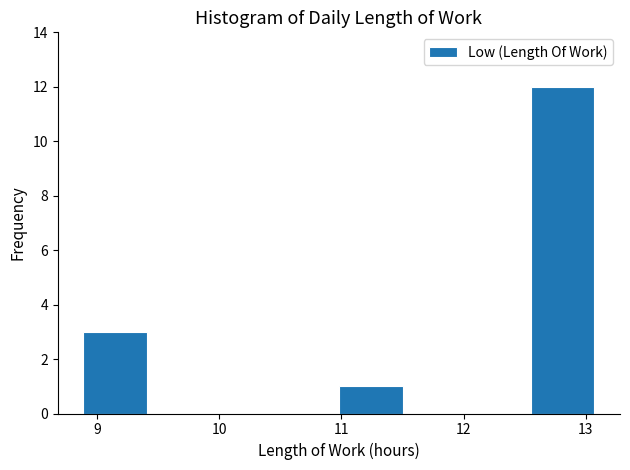

Reading left to right, list every bar in this chart as the range it spans on the x-axis followed by its height. Neither the bar edges nor the heights are printed on the chart, so give them approximately, as read against the axes.

8.9 to 9.4: 3
9.4 to 9.9: 0
9.9 to 10.5: 0
10.5 to 11.0: 0
11.0 to 11.5: 1
11.5 to 12.0: 0
12.0 to 12.5: 0
12.5 to 13.1: 12